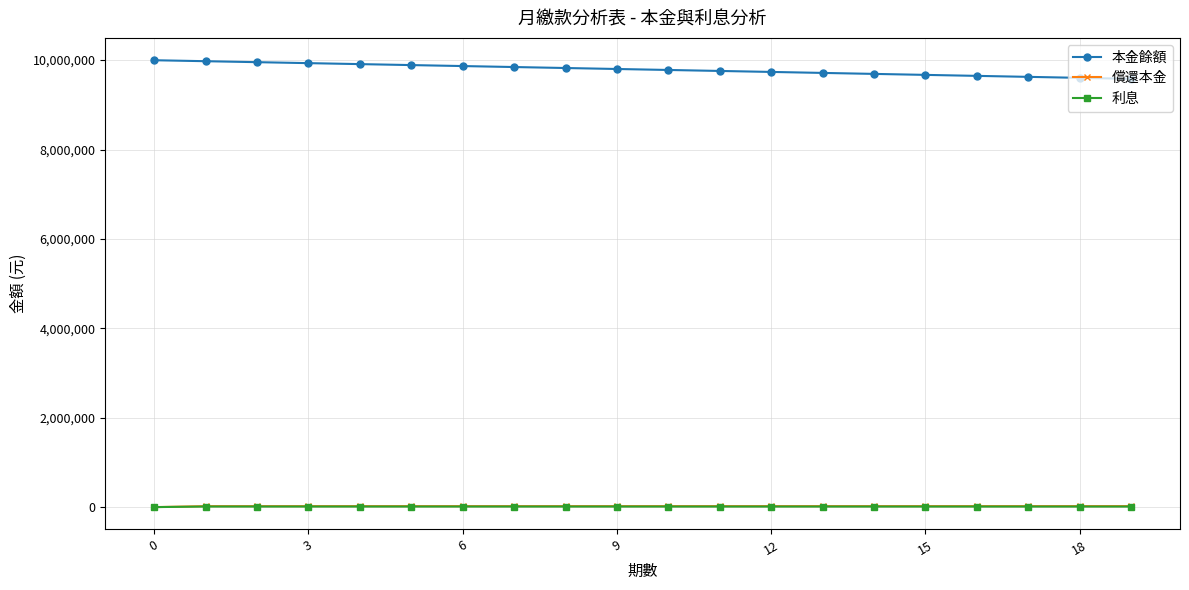

True or false: 本金餘額 and 償還本金 cross at least once.

False